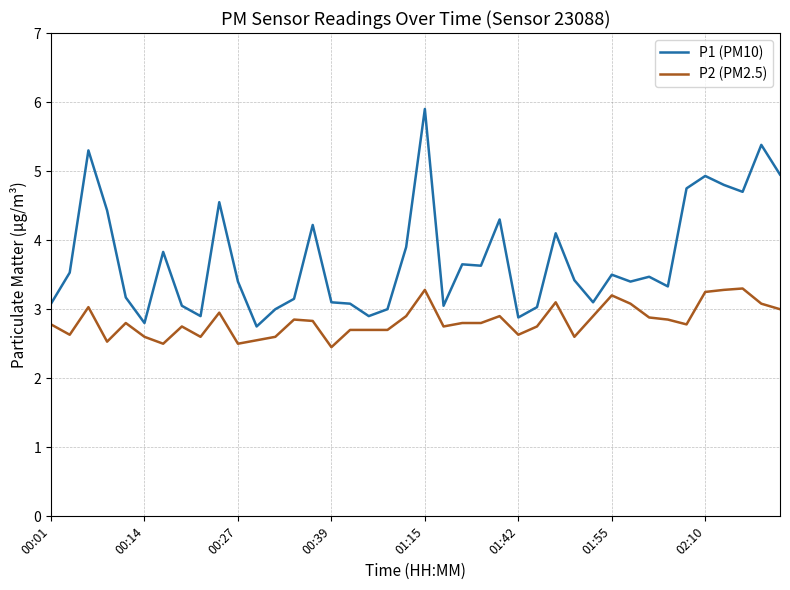

What is the minimum value shown in the chart?

2.5